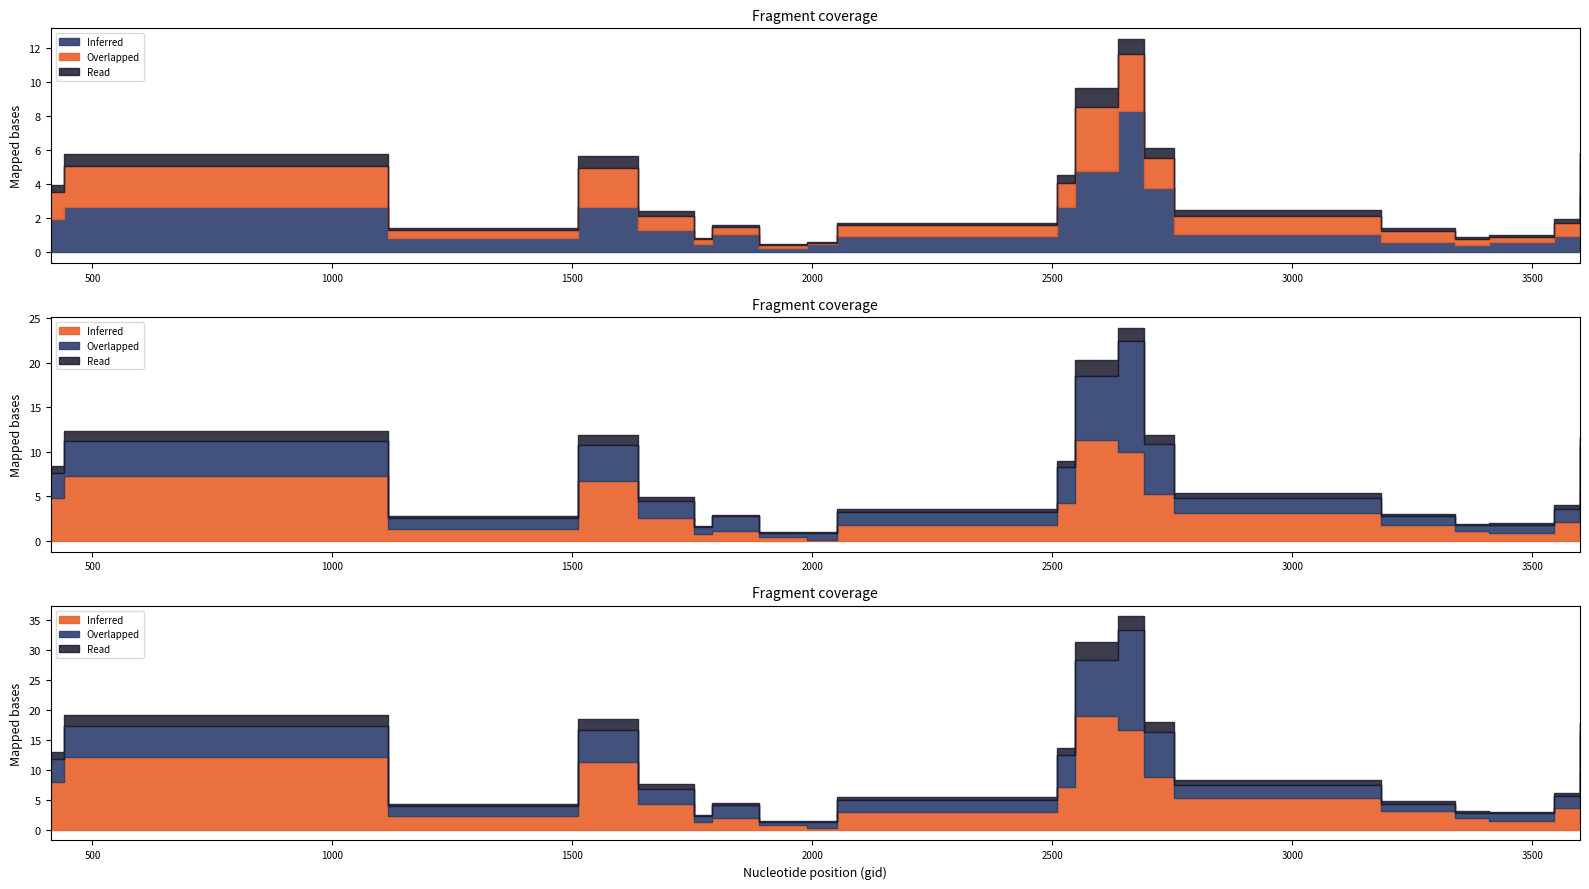

How many lines are shown in the chart?

3